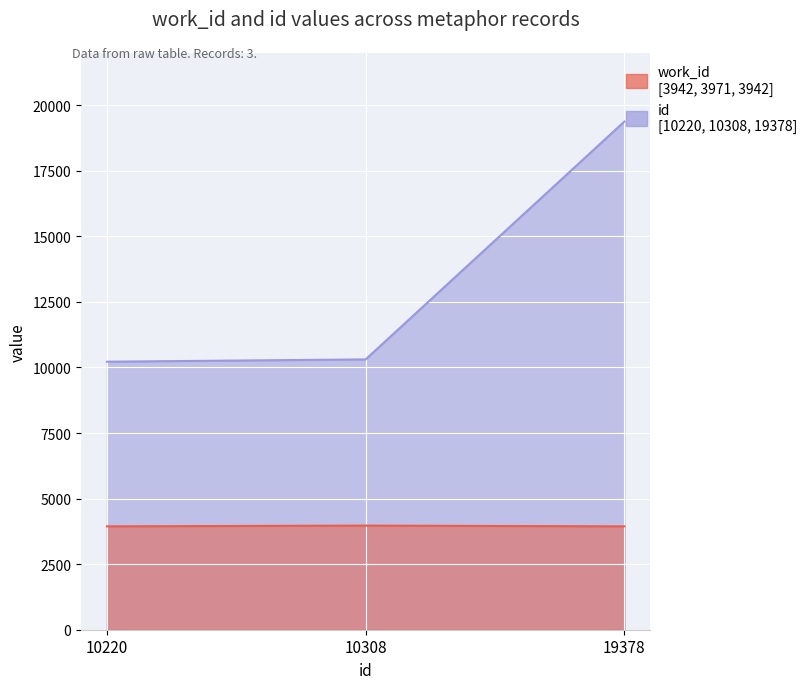

True or false: work_id has a value of 2407 at 10308.

False